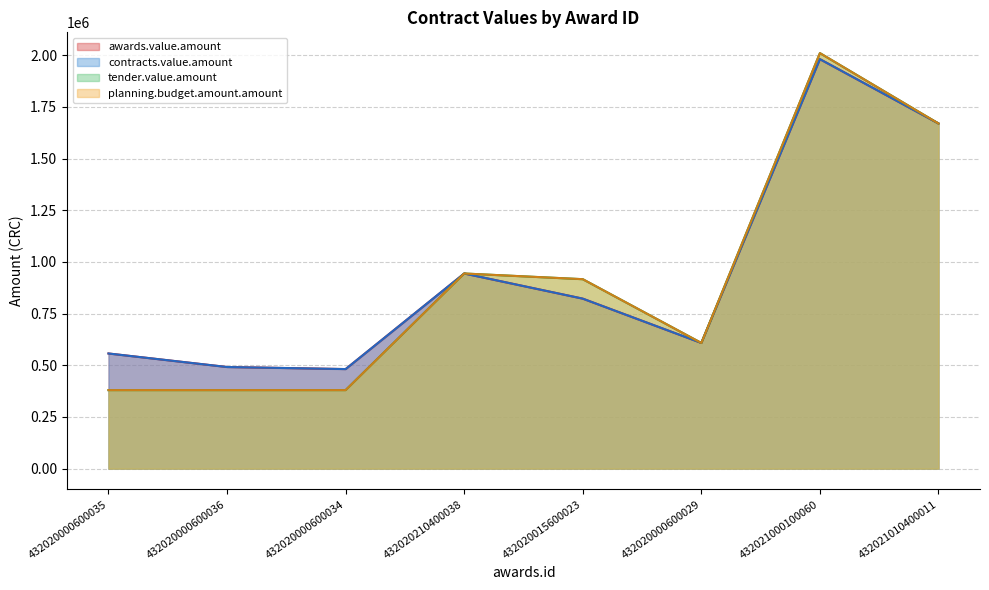

At how many categories does at least one series exceed 573438?

5